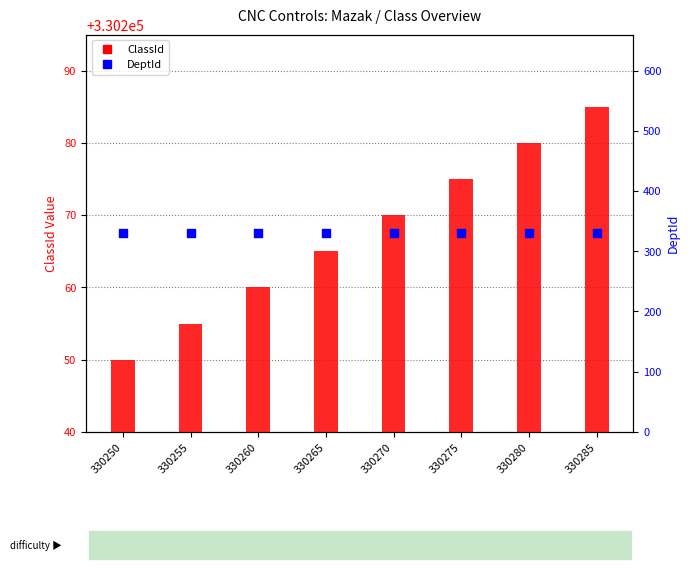

Which series contains the lowest Y value?

DeptId